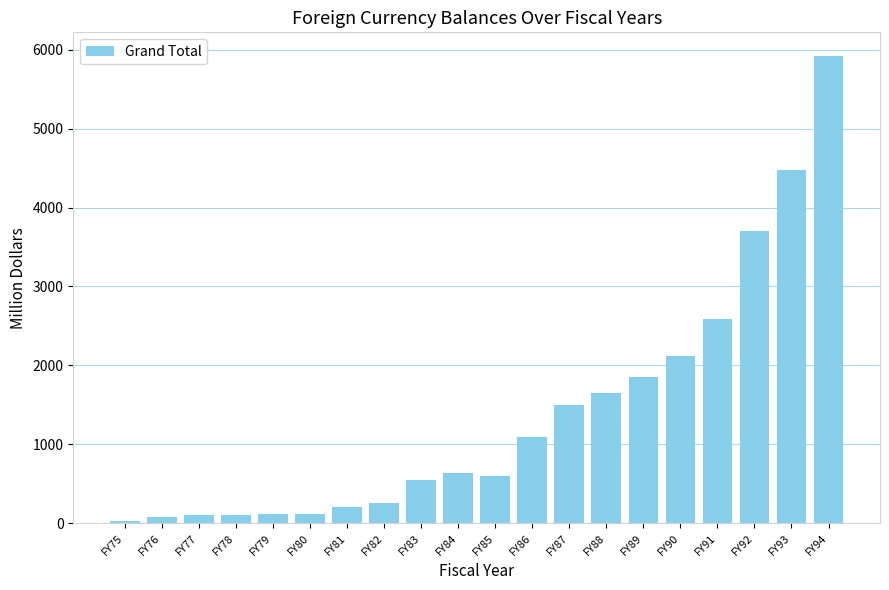

What is the change in value from FY78 to FY79?

+6.3